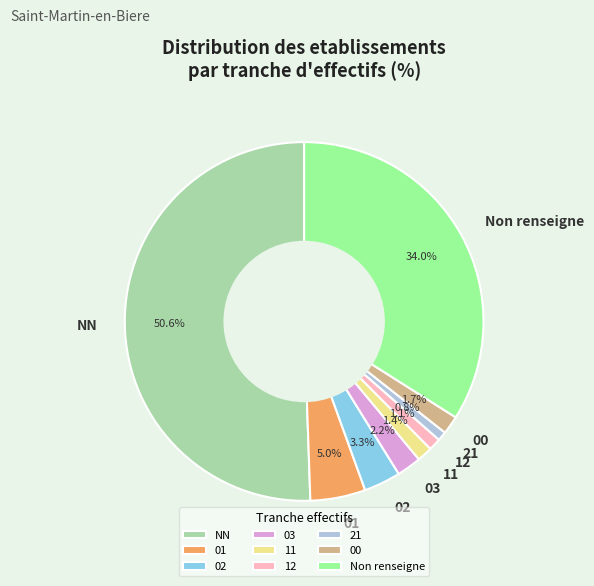

Which category has the biggest portion of the pie?

NN